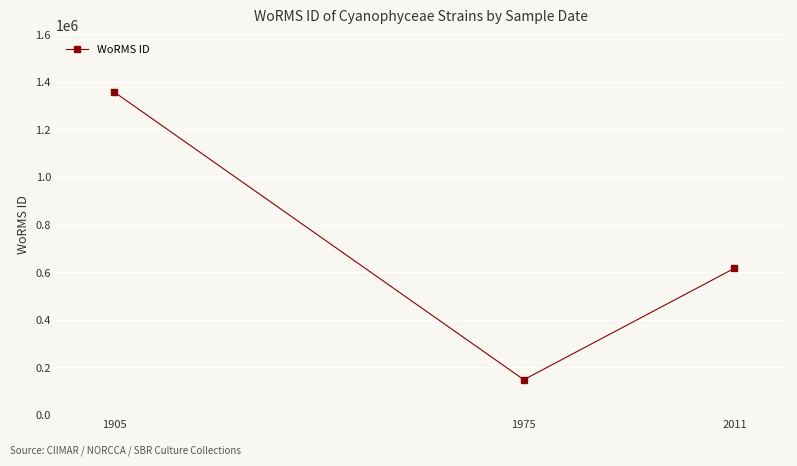

Reading left to right, extract all data points from this chart.

1905=1356896	1975=146994	2011=615645